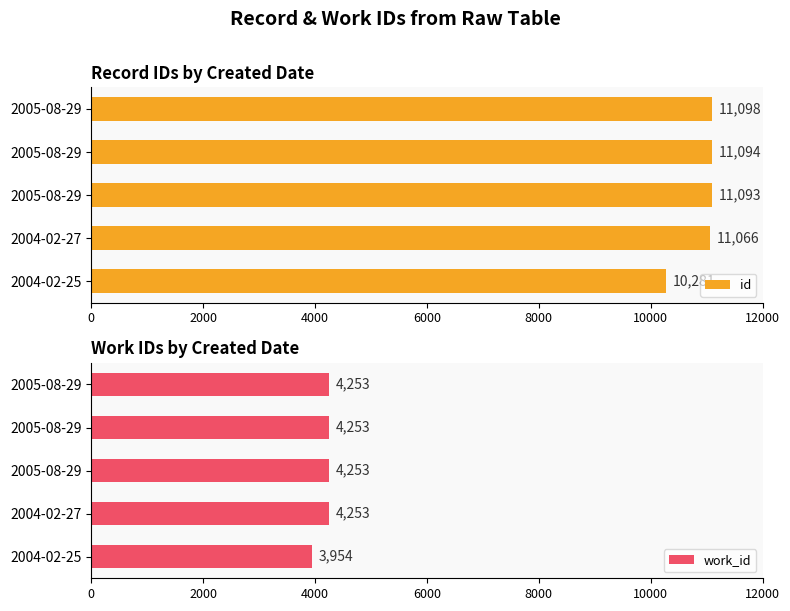

Rank the categories by work_id value from lowest to highest.

0, 2000, 4000, 6000, 8000